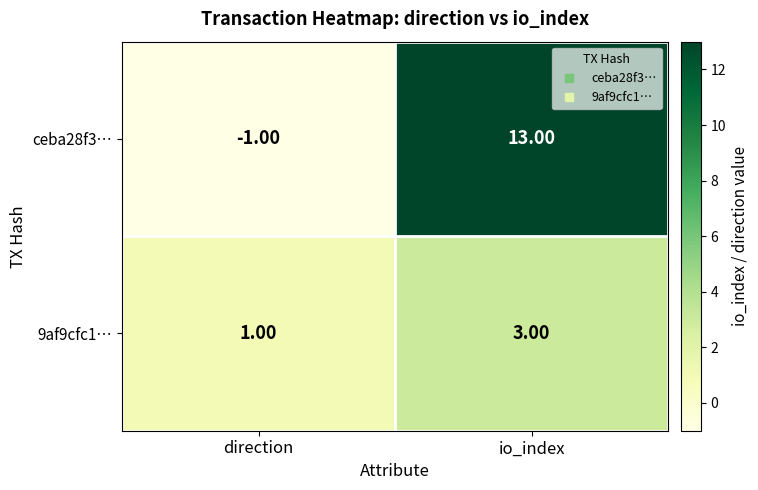

What is the difference between the maximum and minimum values in the ceba28f3… series?

14